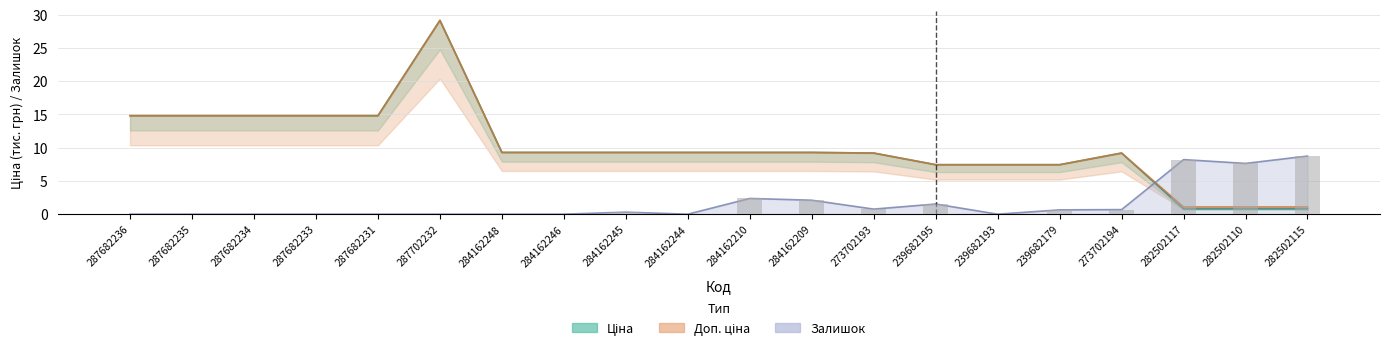

Which label corresponds to the smallest value in the chart?

287682236